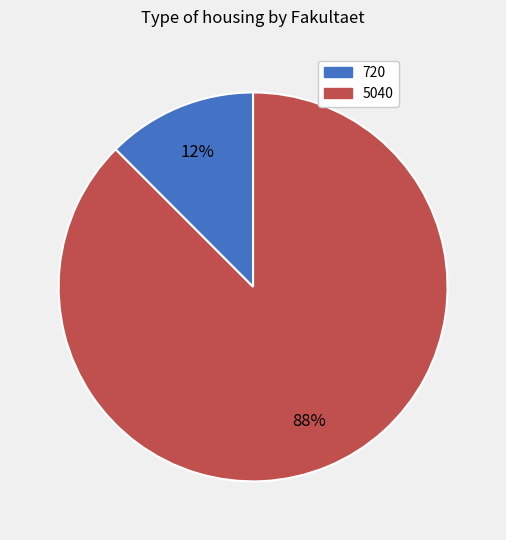

To the nearest percent, what is the combined percentage of 720 and 5040?

100%